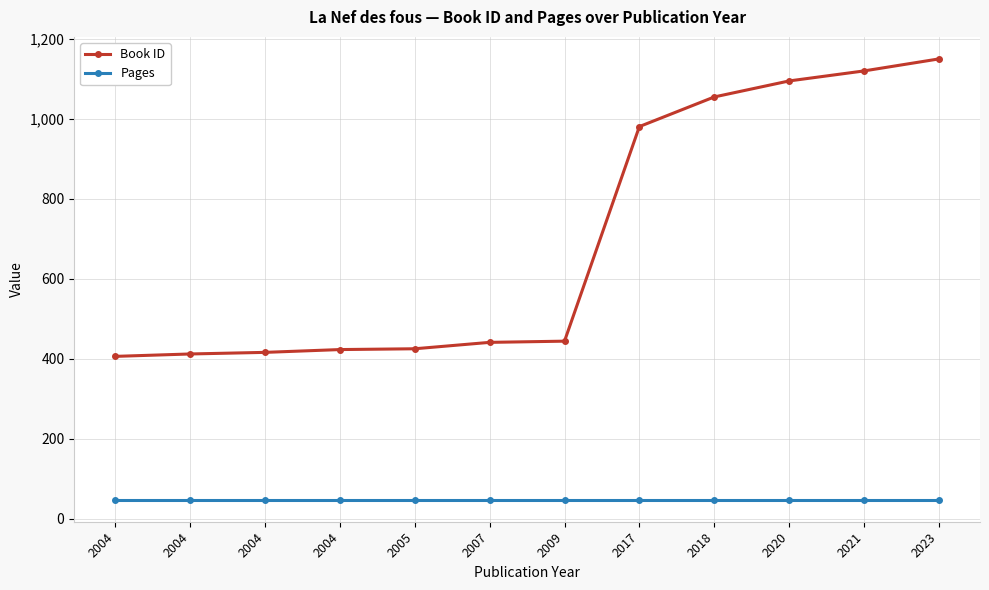

True or false: Pages and Book ID intersect in this chart.

False